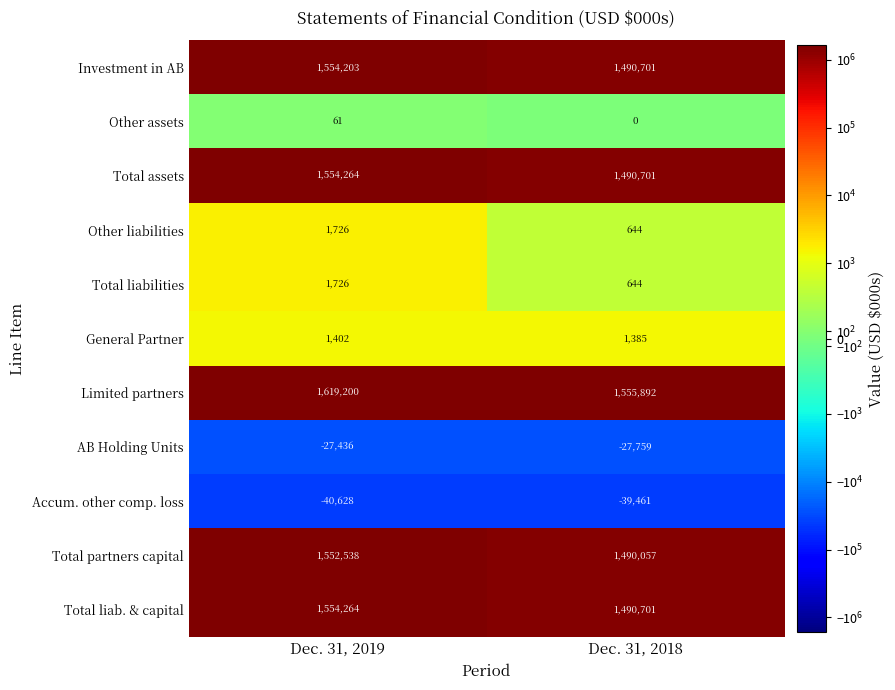

Which category has the highest value across all series?

Dec. 31, 2019